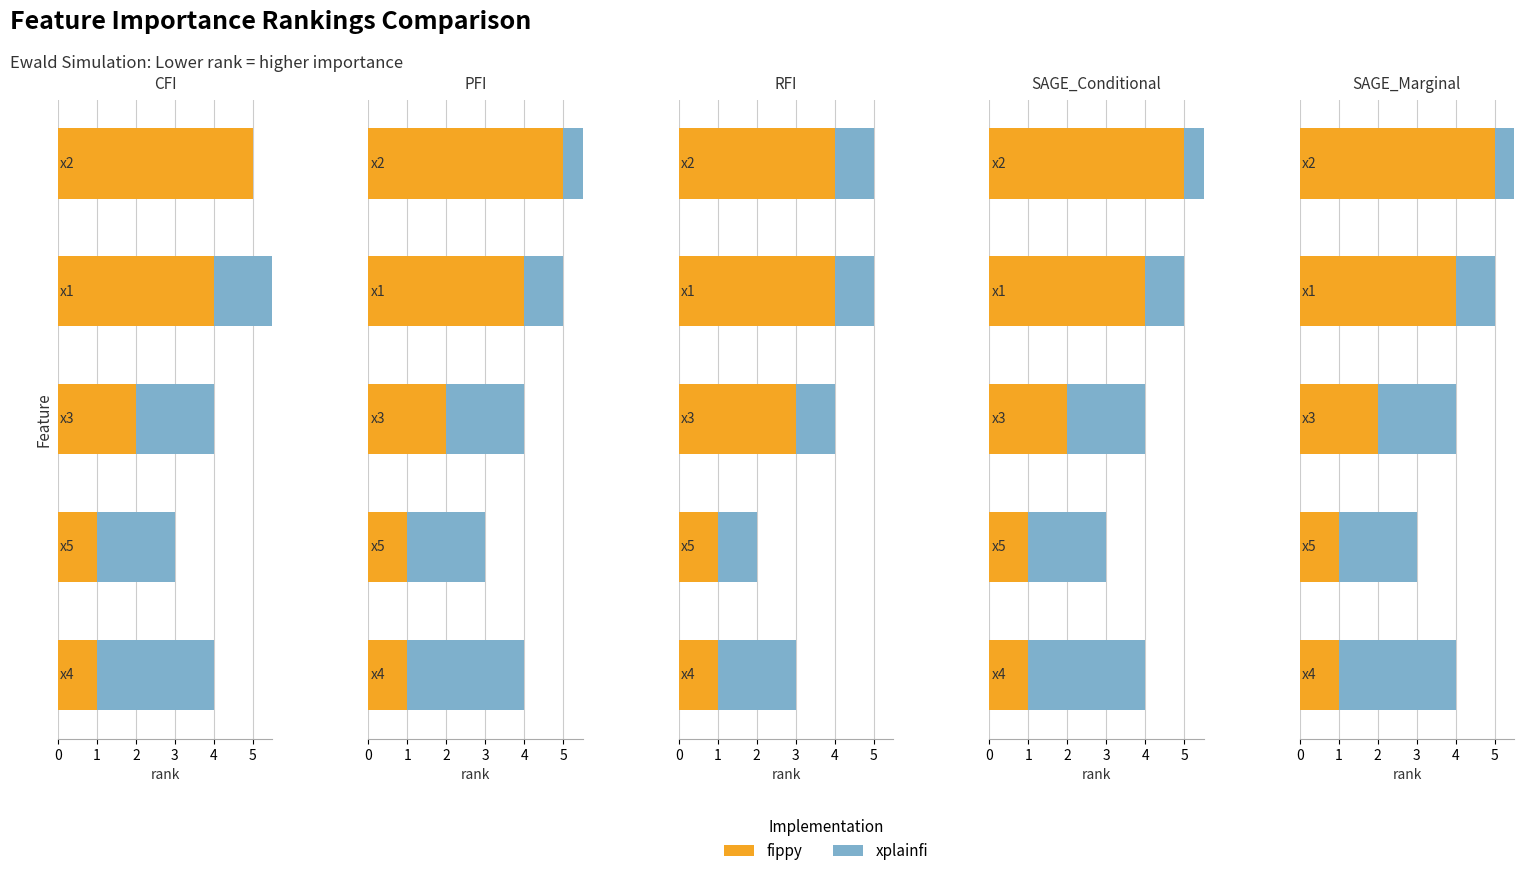

The xplainfi series shows 2 at 1. True or false?

True